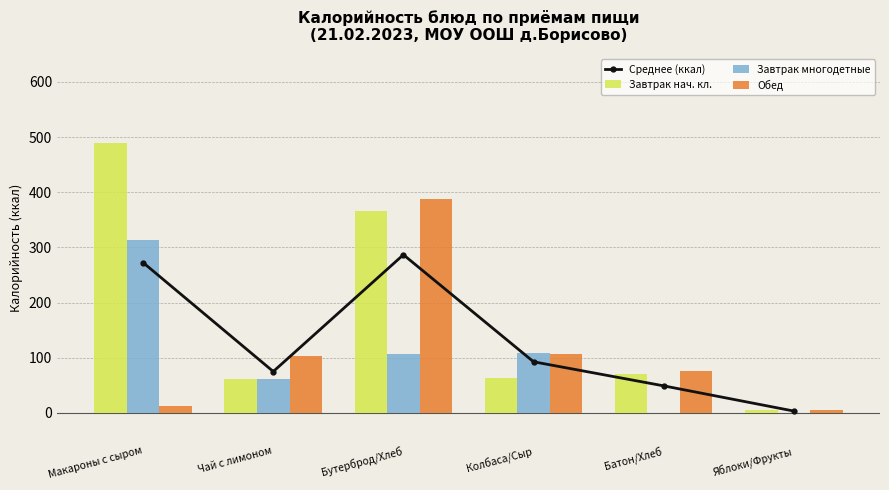

What is the difference between the highest and lowest values at Яблоки/Фрукты?

5.0